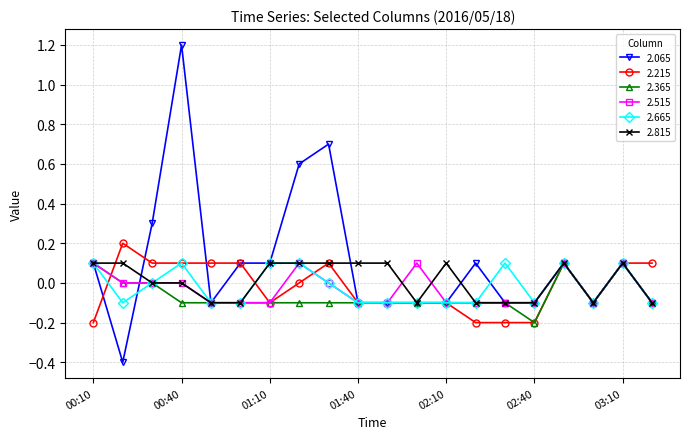

True or false: 2.815 has more than 1 points higher than both neighbors.

True